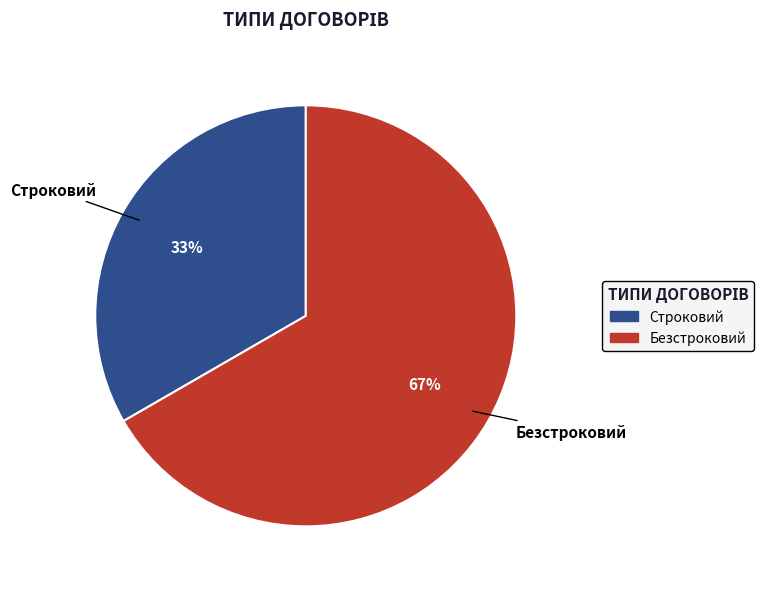

To the nearest percent, what is the average slice percentage?

50%